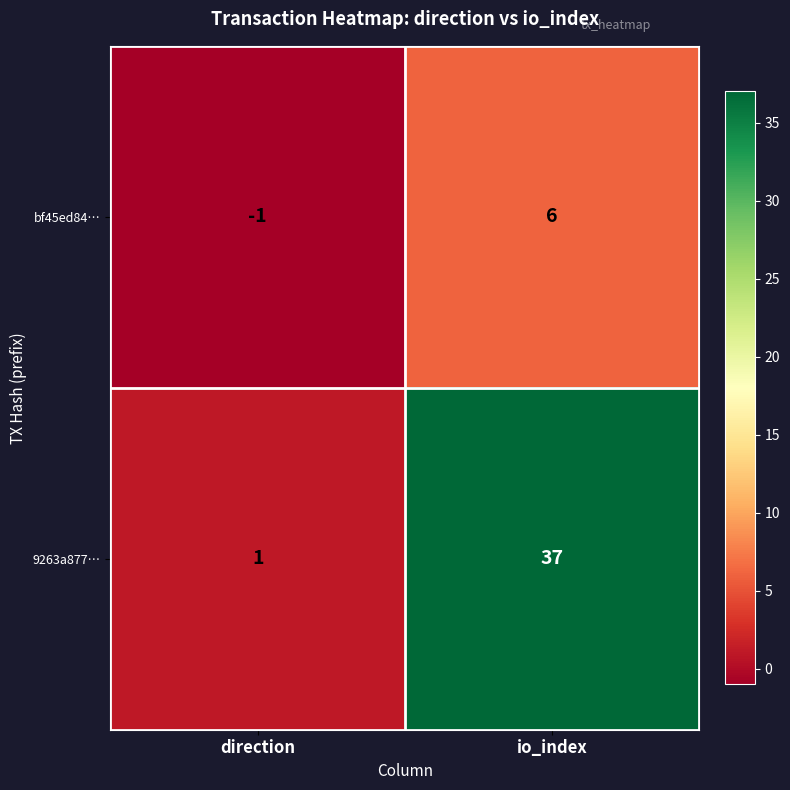

Rank the series at direction from highest to lowest value.

9263a877…, bf45ed84…